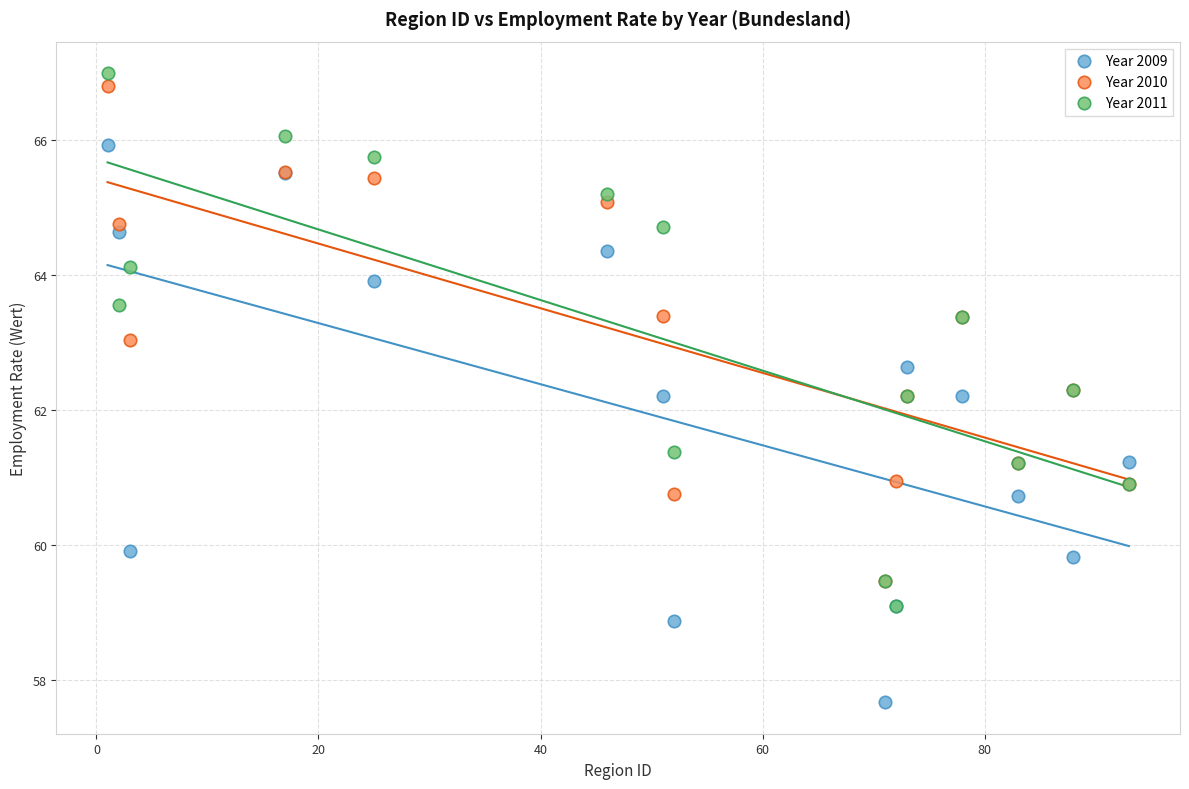

Which series has the widest spread of Y values?

Year 2009